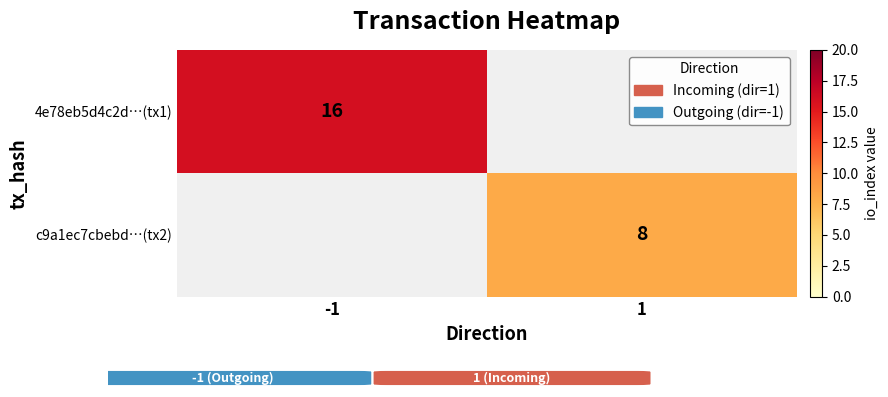

Is it true that 4e78eb5d4c2d…(tx1) equals 10 at -1?

False